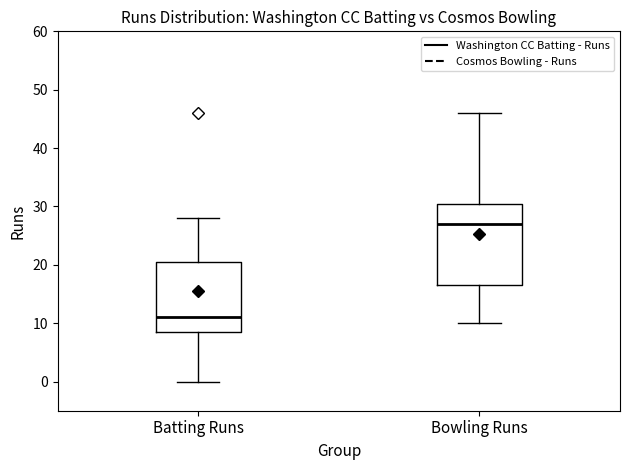

Reading left to right, read every box against the y-axis: the position of its median line, the range the box covers, and the ends of its whiskers. The values are not printed on the chart, so give them approximately, as read against the axis.

Batting Runs: median 11, box 9 to 21, whiskers 0 to 28
Bowling Runs: median 27, box 17 to 31, whiskers 10 to 46